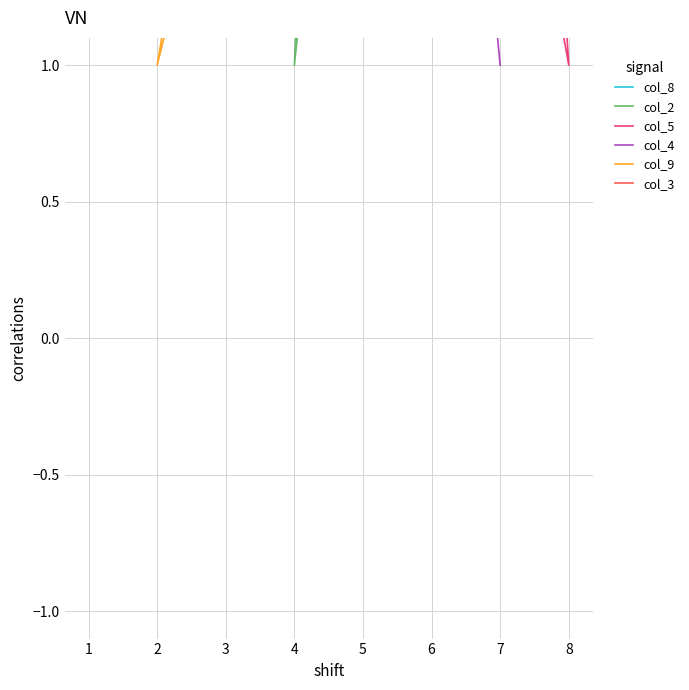

Is this an area chart (filled region under the line)?

No